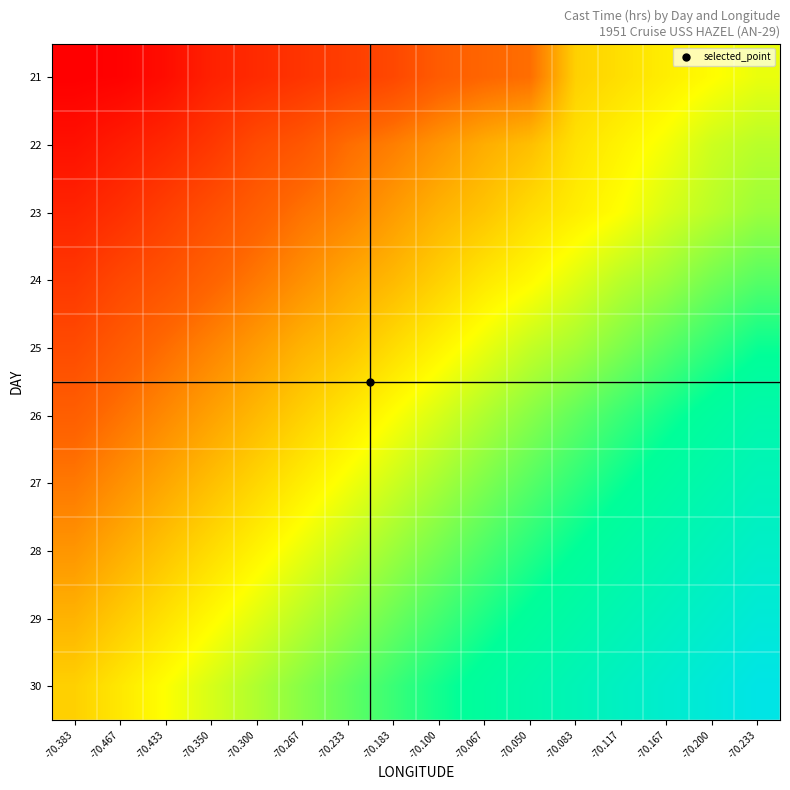

At which category is the sum across all series the highest?

-70.233